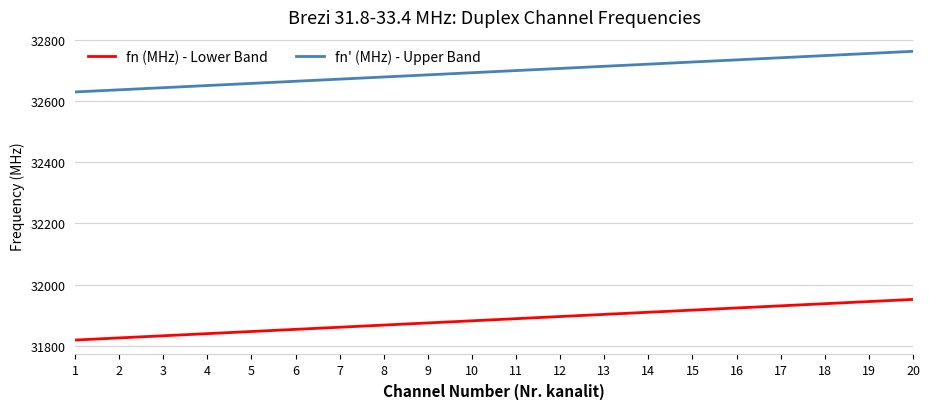

True or false: fn (MHz) - Lower Band has a value of 51643.3 at 11.

False